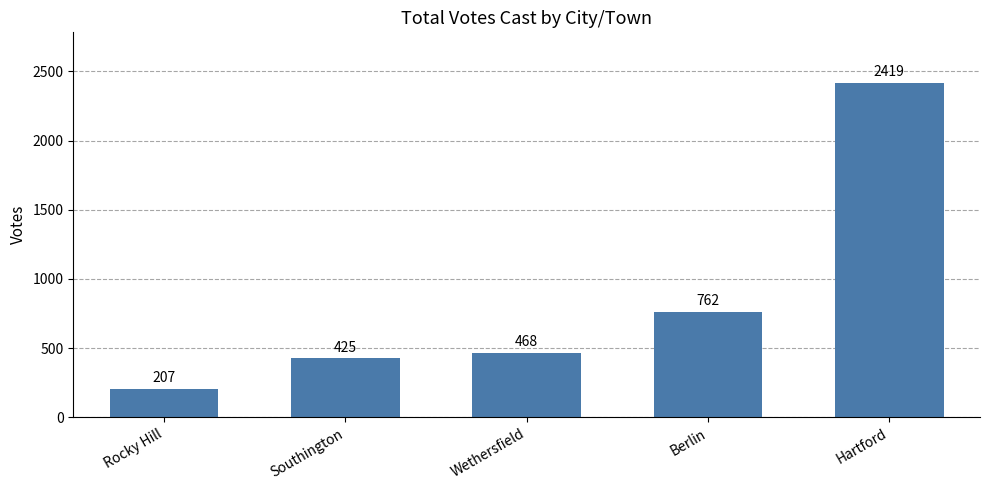

What is the average value?

856